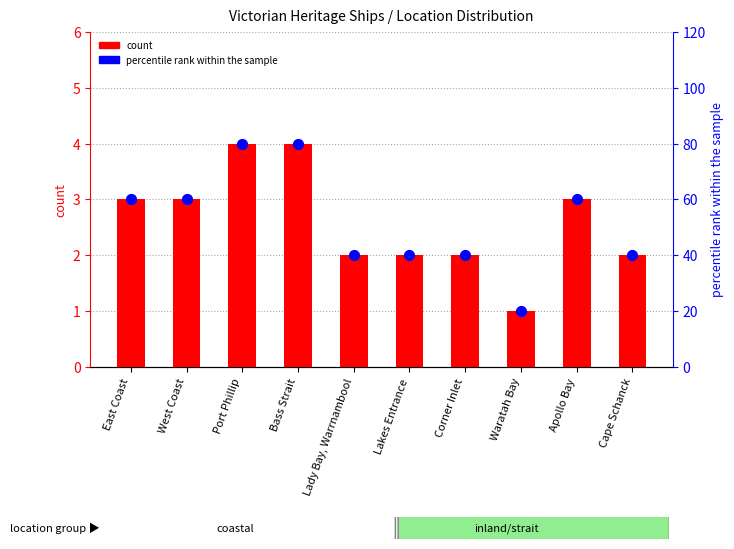

At how many categories does at least one series exceed 19?

10